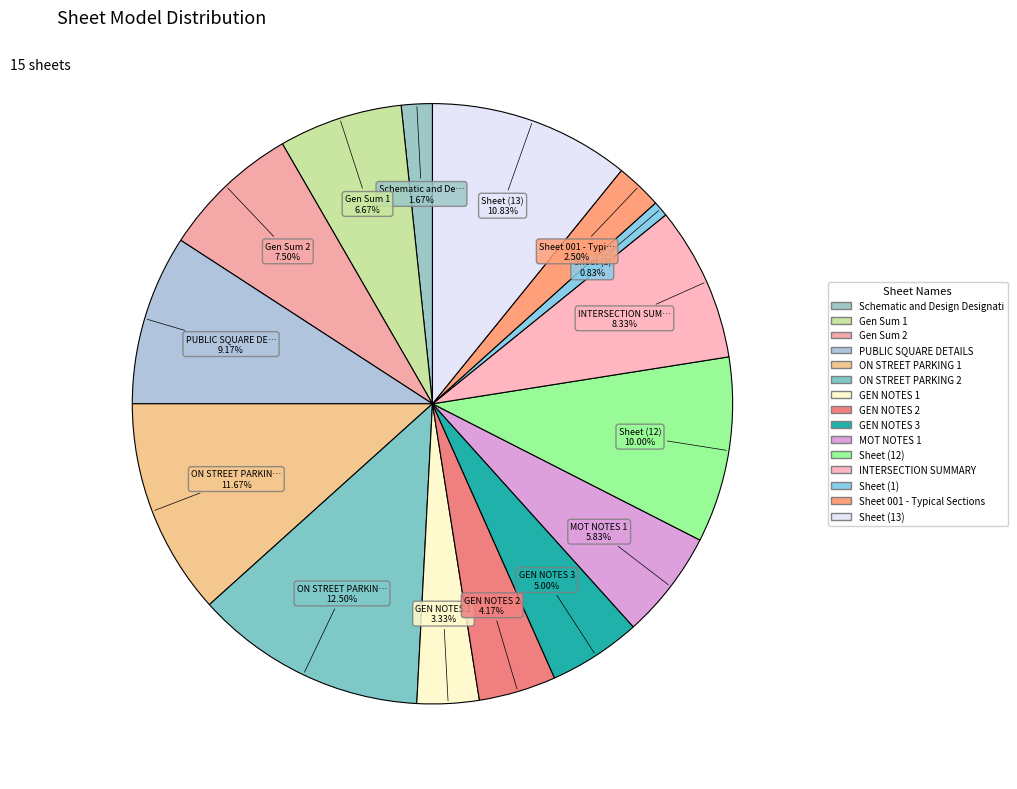

How many segments does this pie chart have?

15